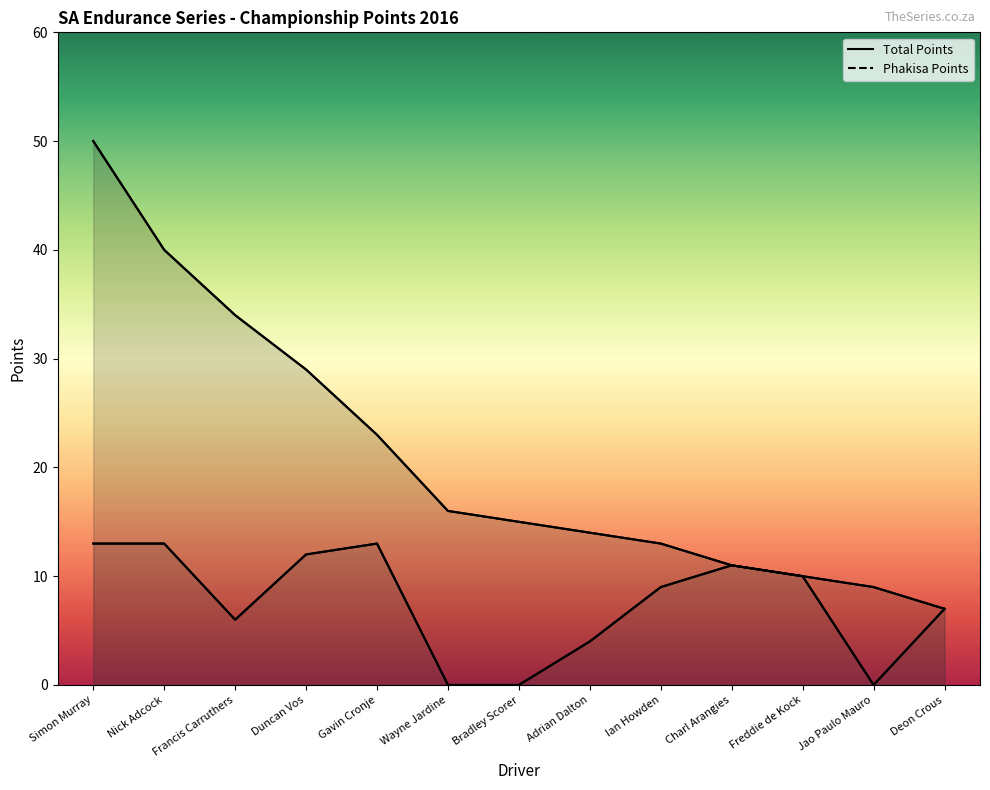

At which label does Total Points reach its peak?

Simon Murray